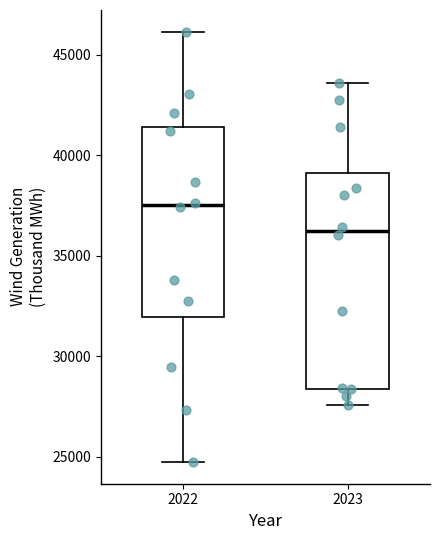

Reading left to right, transcribe this box plot: for each box, give where its median line is, the range the box spans, and where its two whiskers end, as read against the y-axis. The values are not printed on the chart, so give them approximately, as read against the axis.

2022: median 37500, box 32000 to 41500, whiskers 24500 to 46000
2023: median 36000, box 28500 to 39000, whiskers 27500 to 43500